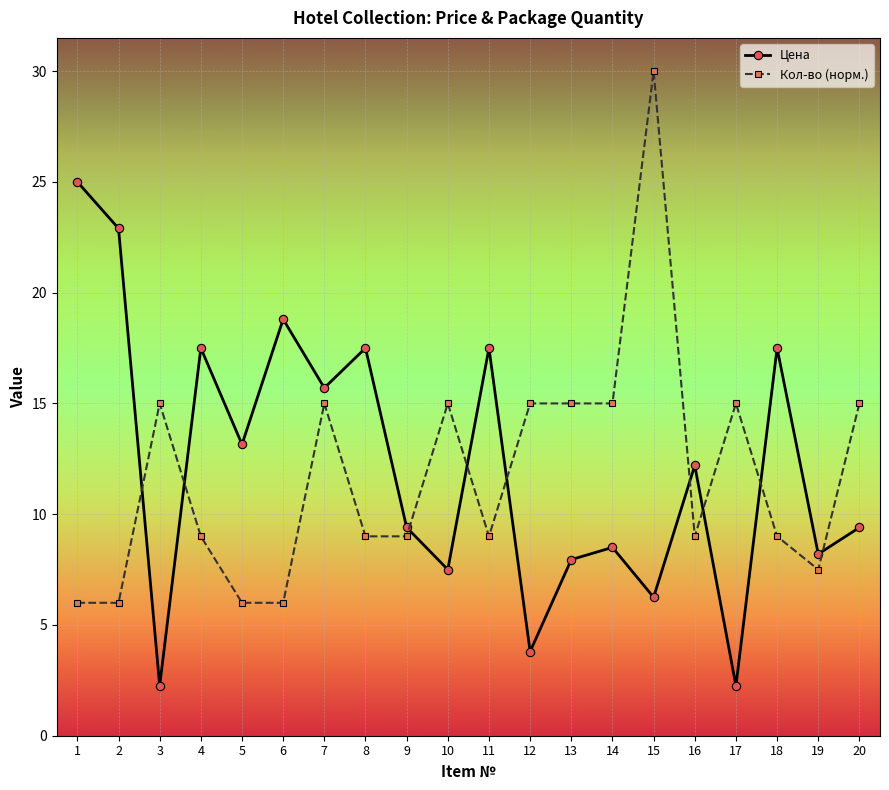

At which label does Кол-во (норм.) first exceed 9?

3